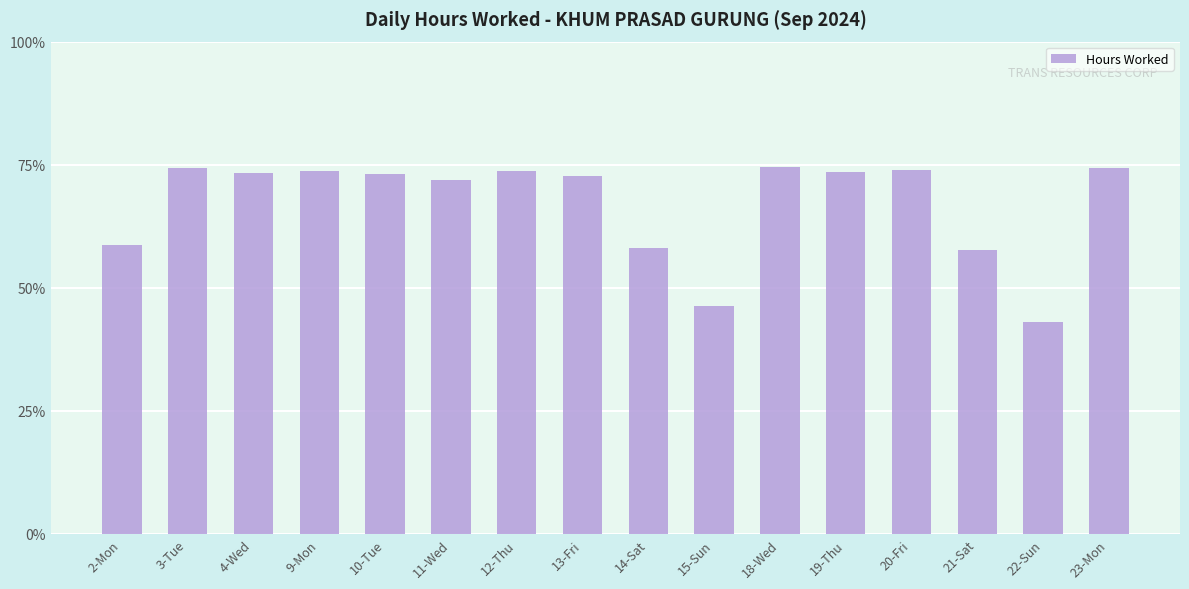

Does the chart contain any negative values?

No